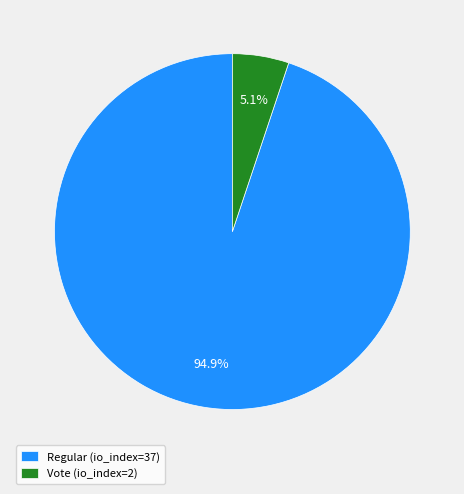

Count the number of slices in the pie.

2